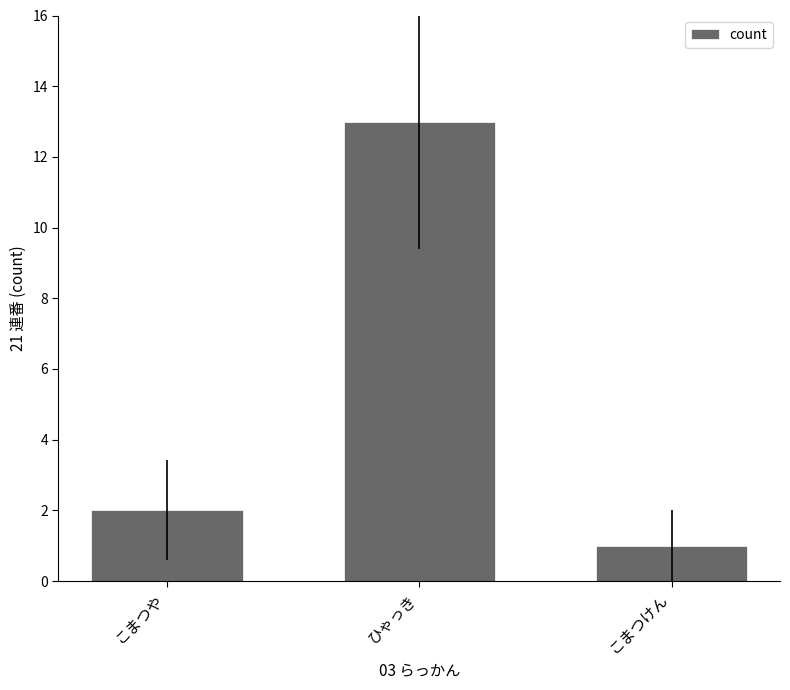

The value at こまつや is 2. True or false?

True